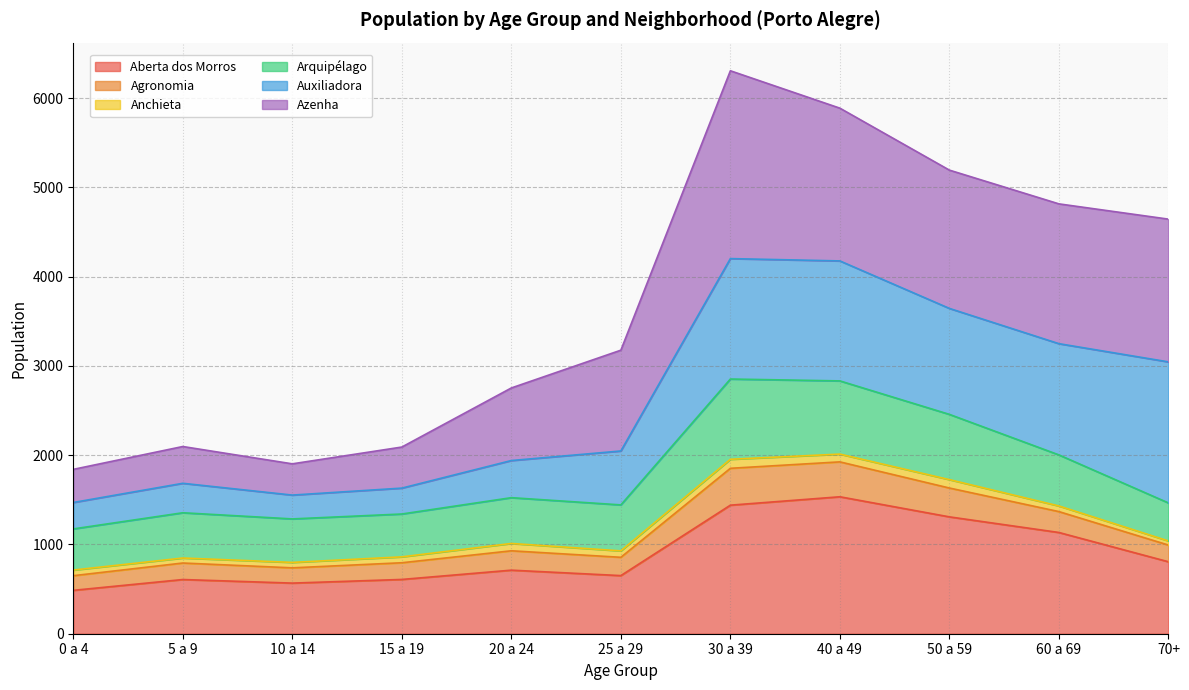

Where is the first local minimum for Aberta dos Morros?

10 a 14